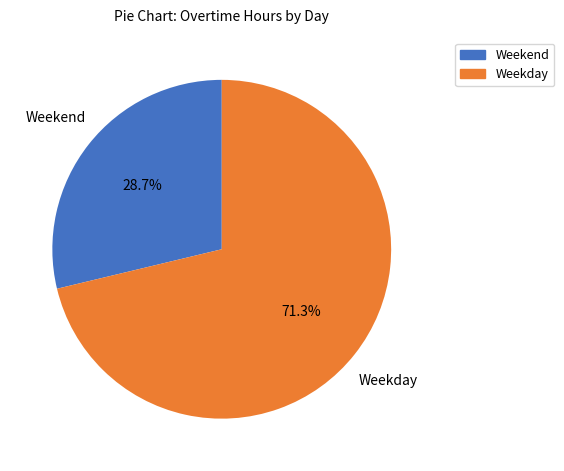

How many slices are in this pie chart?

2